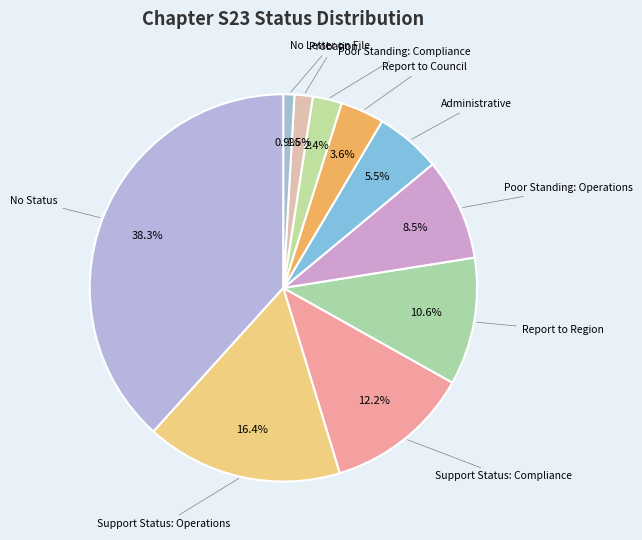

Is Probation the majority of the pie?

No